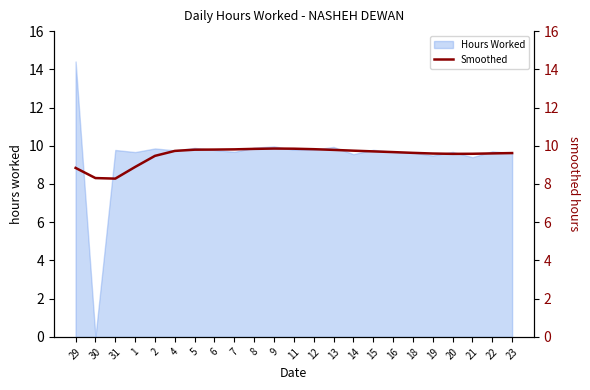

Does the chart have visible grid lines?

No